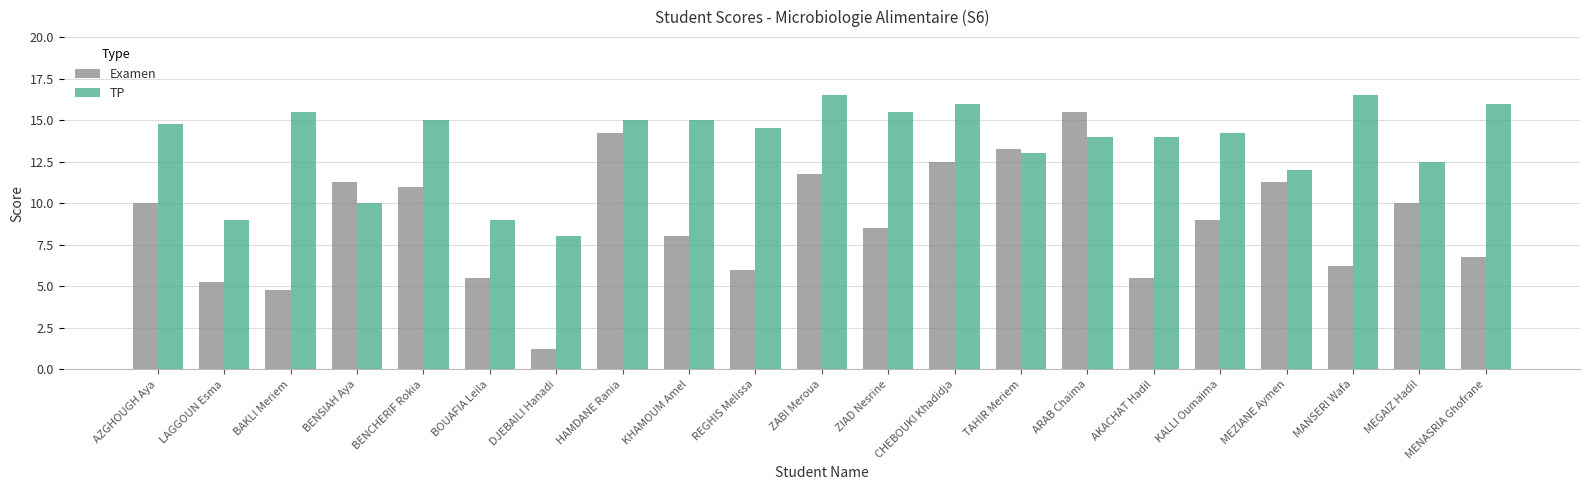

Rank the series by their maximum value, from highest to lowest.

TP, Examen